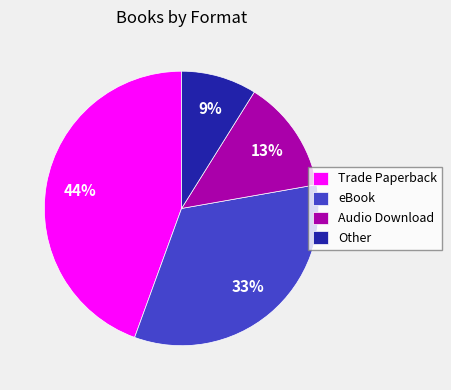

To the nearest percent, what percentage of the pie is Other?

9%